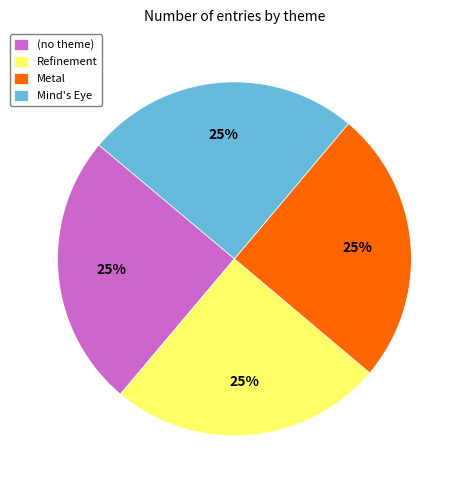

The Metal slice represents 35% of the pie. True or false?

False